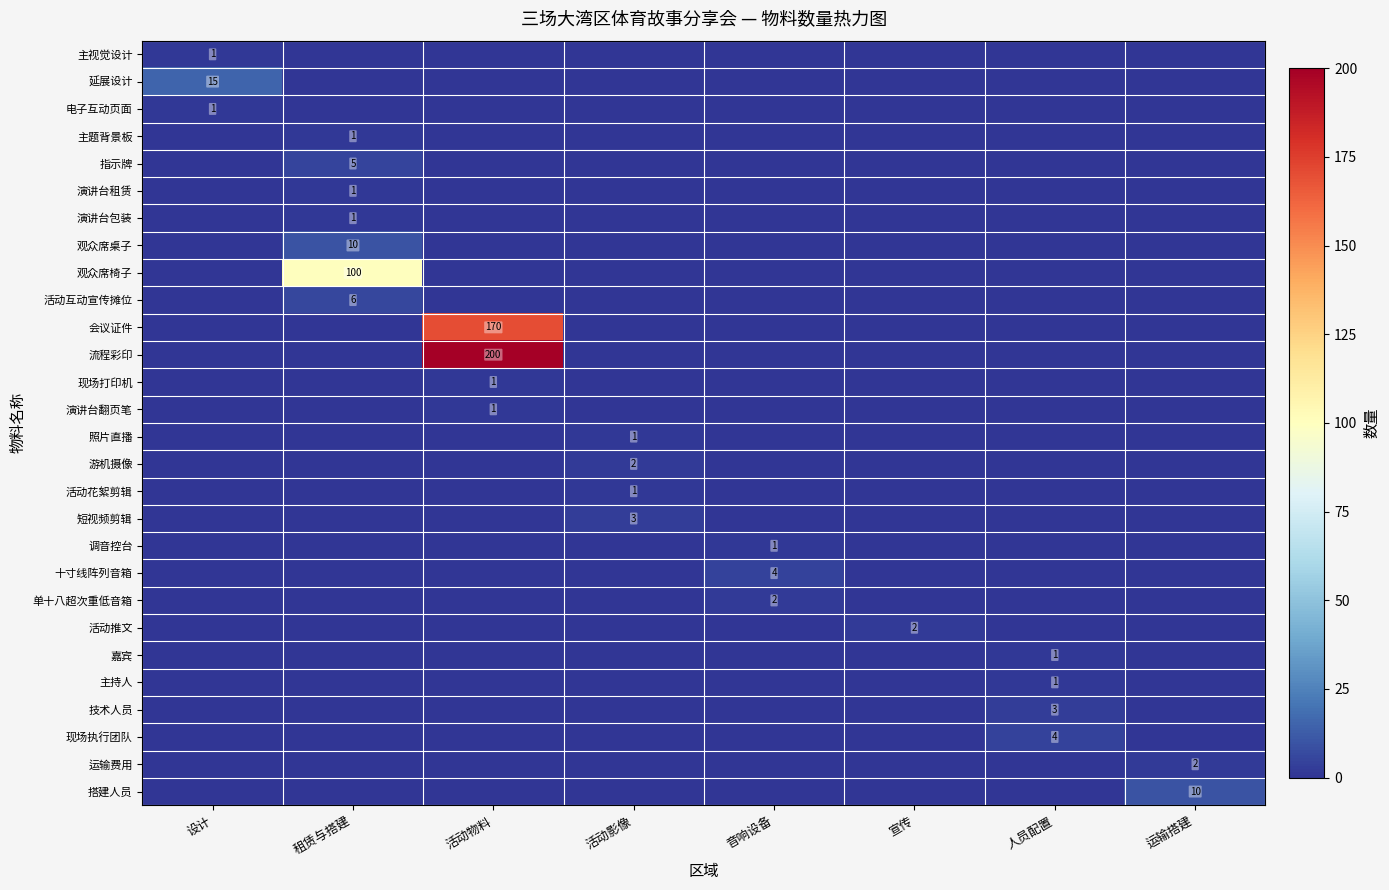

Which category has the lowest value across all series?

租赁与搭建